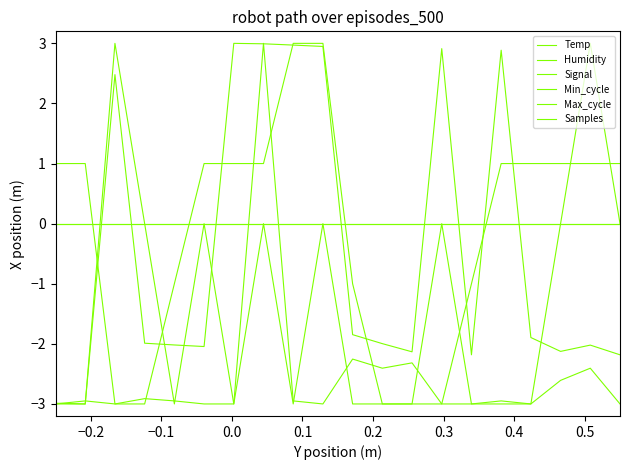

Does the chart have visible grid lines?

No